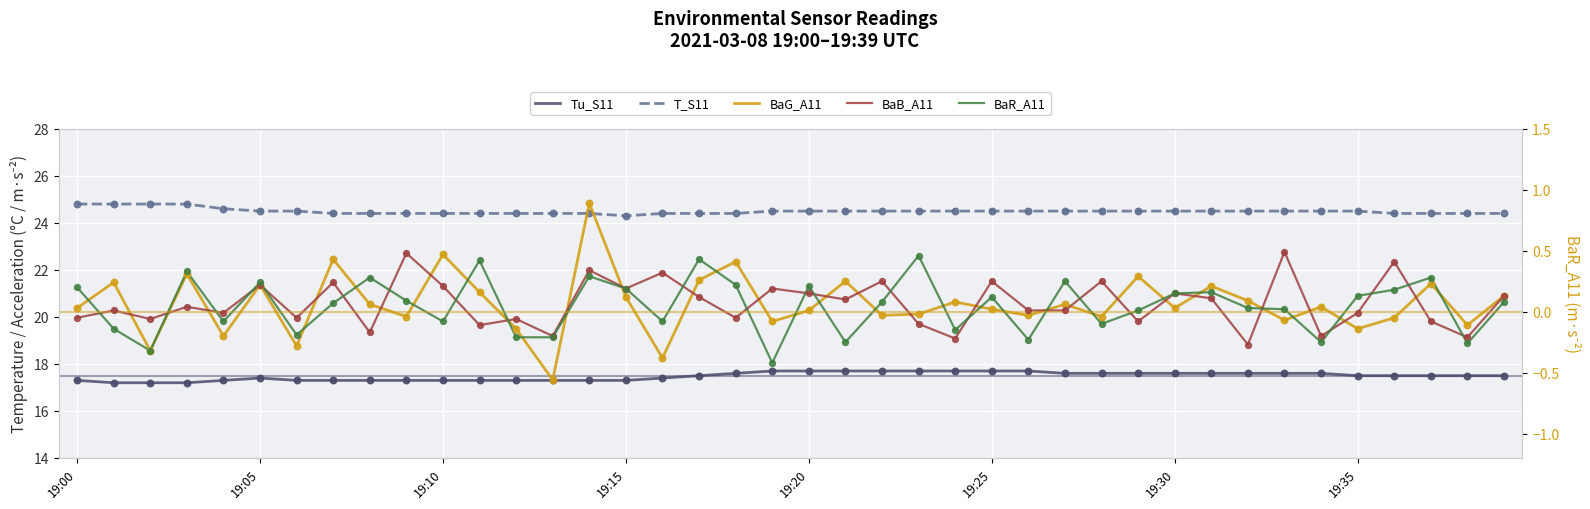

At which category is the sum across all series the highest?

14